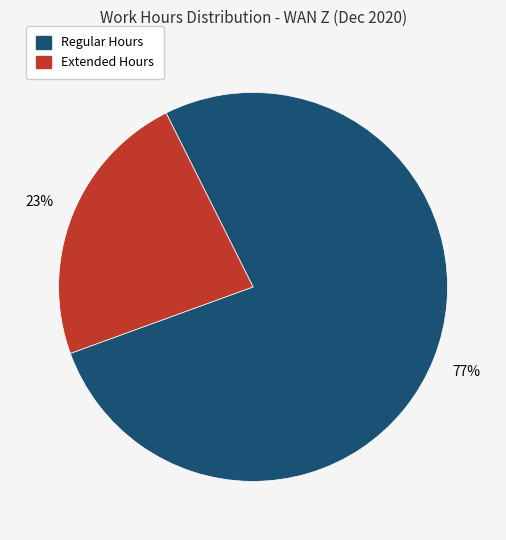

To the nearest percent, what is the difference between the largest and smallest slice percentages?

54%